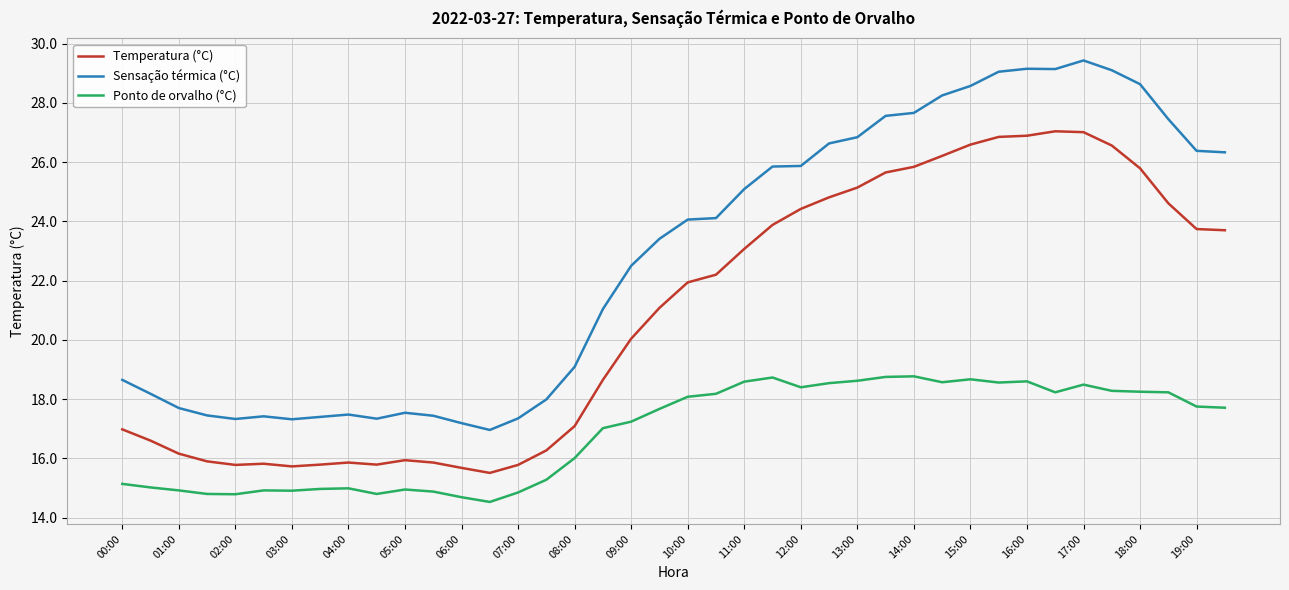

What is the maximum value for Sensação térmica (°C)?

29.4